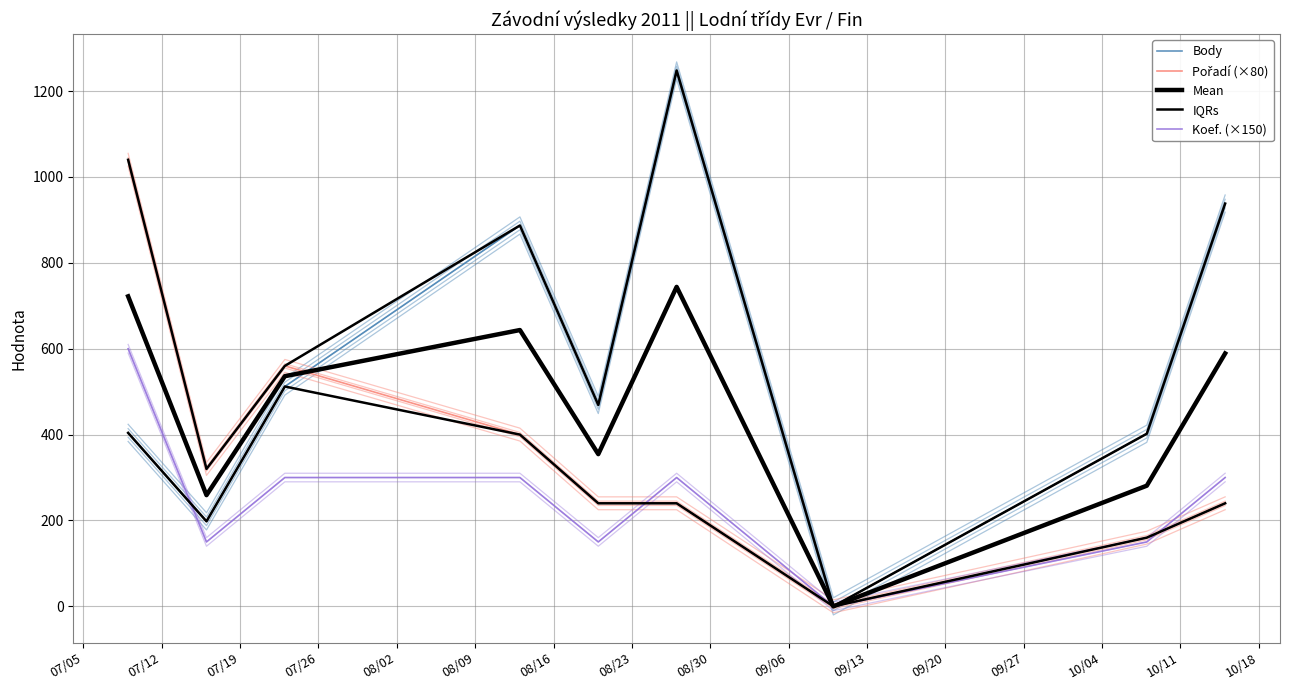

Reading left to right, extract all data points from this chart.

Body: 404.0	198.0	512.0	887.0	469.0	1248.0	0.0	402.0	938.0
Pořadí (×80): 1040.0	320.0	560.0	400.0	240.0	240.0	0.0	160.0	240.0
Mean: 722.0	259.0	536.0	643.5	354.5	744.0	0.0	281.0	589.0
IQRs: 1040.0	320.0	560.0	887.0	469.0	1248.0	0.0	402.0	938.0
Koef. (×150): 600.0	150.0	300.0	300.0	150.0	300.0	0.0	150.0	300.0